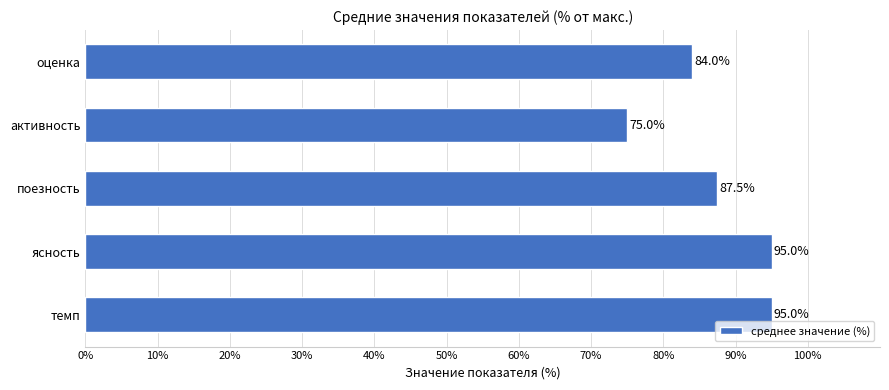

The chart shows a value of 95.0 at ясность. True or false?

True